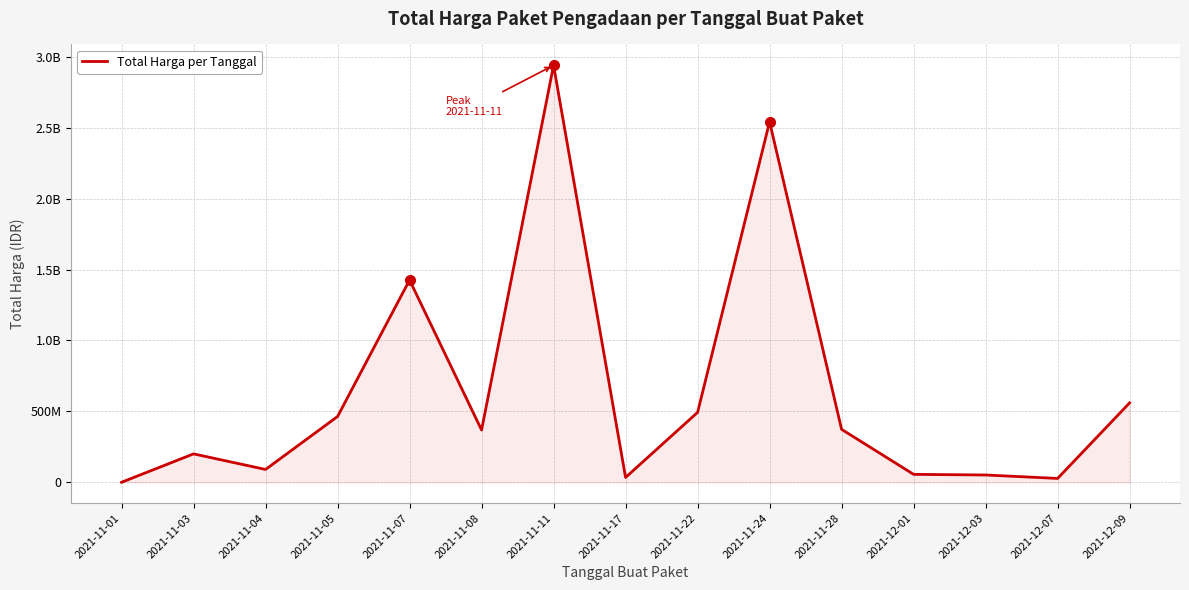

Where is the first local minimum?

2021-11-04